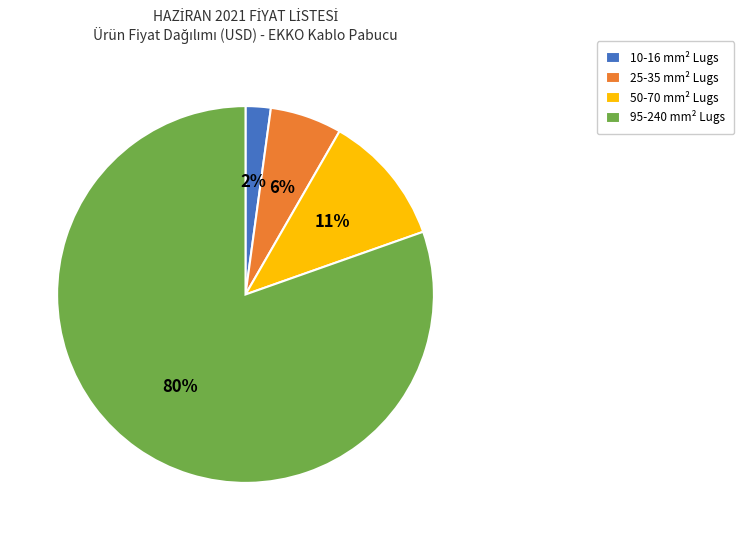

Which category accounts for the majority?

95-240 mm² Lugs